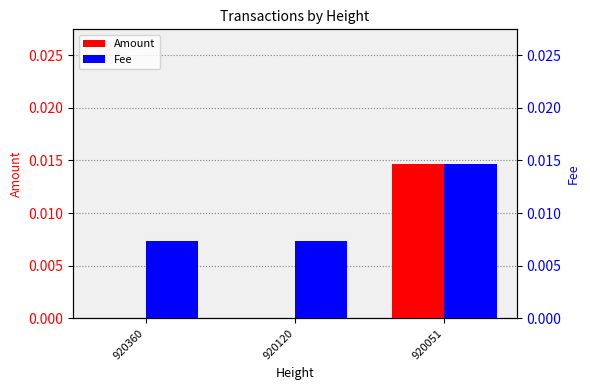

The value of Amount at 920120 is -0.0. True or false?

False